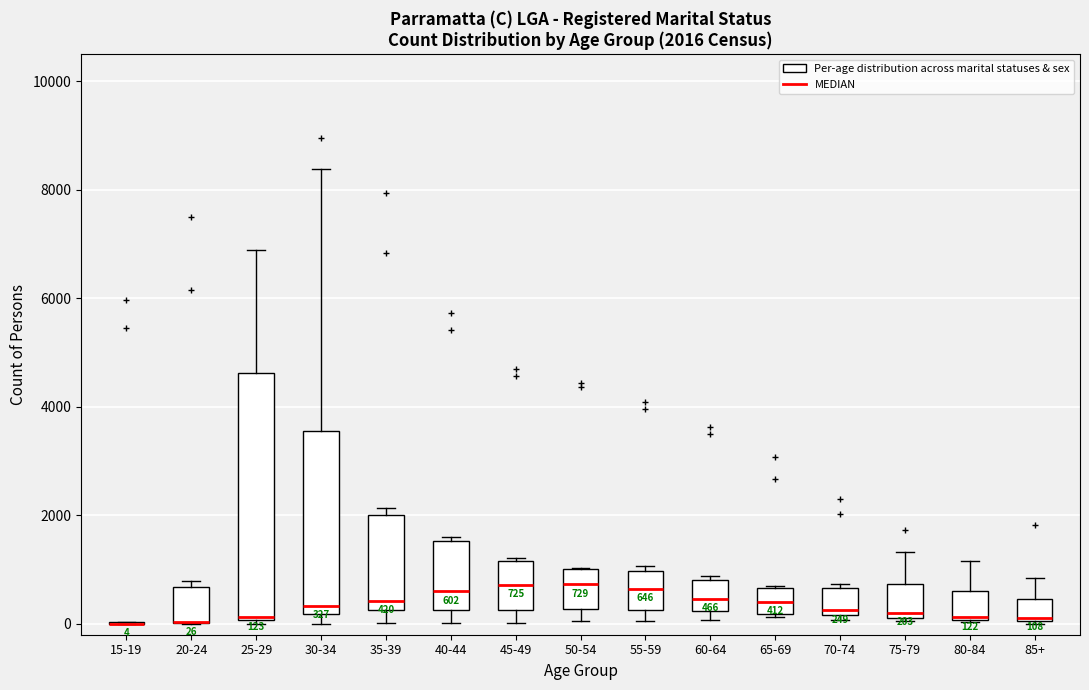

Comparing the boxes themselves (not the whiskers), which one is the tallest?

25-29